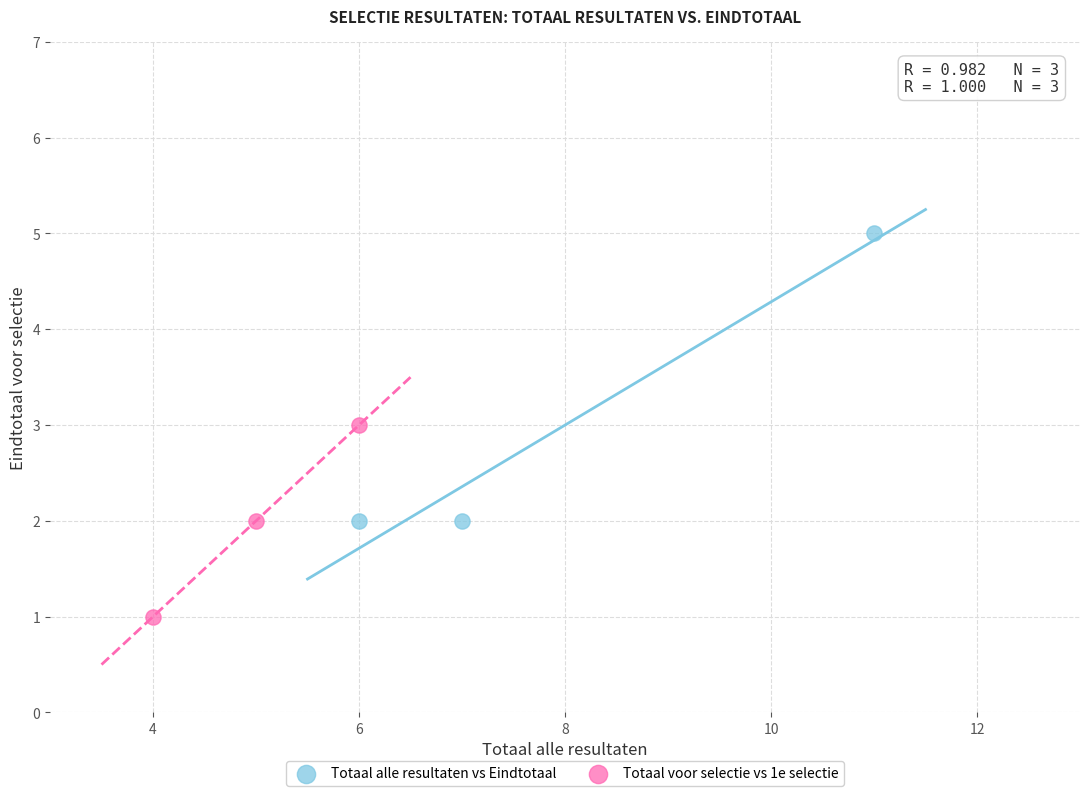

Which series reaches the minimum Y coordinate?

Totaal voor selectie vs 1e selectie